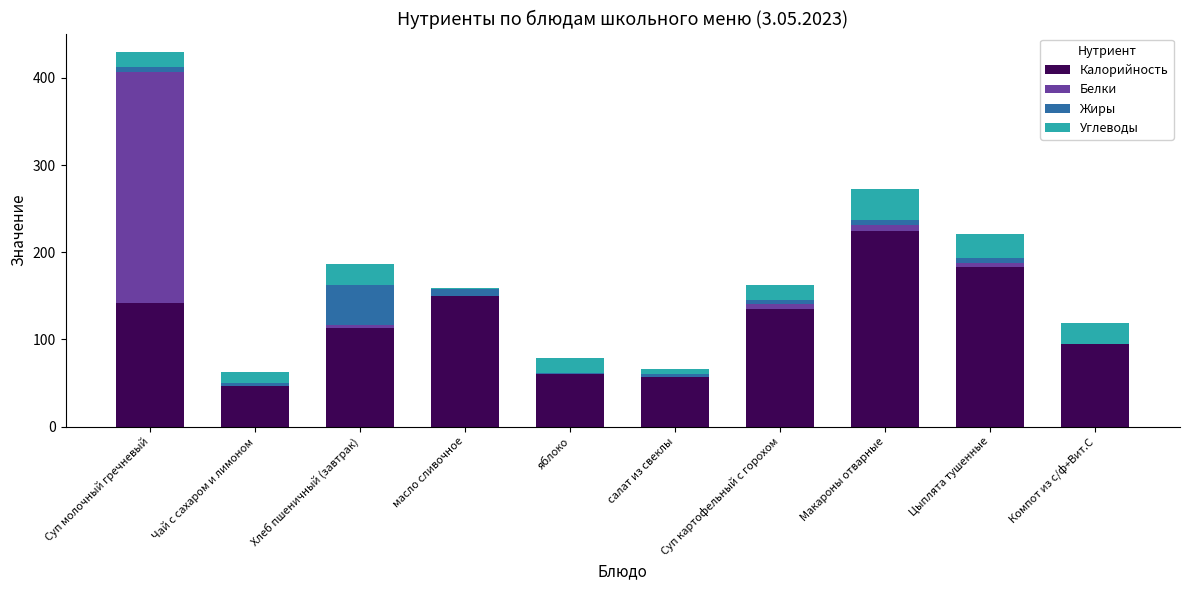

At which label does Калорийность first exceed 134?

Суп молочный гречневый